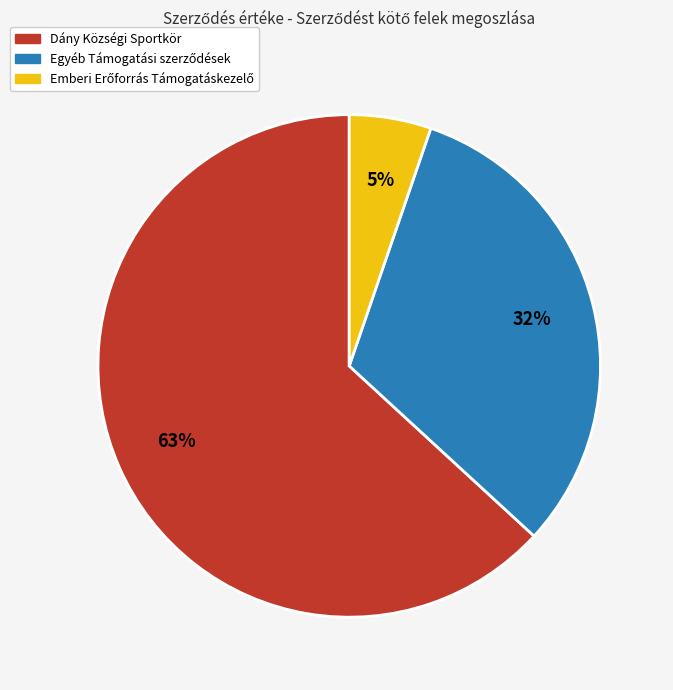

To the nearest percent, what is the difference between the largest and smallest slice percentages?

58%